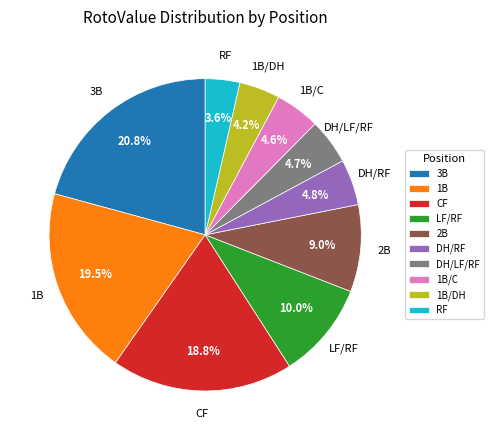

How much of the chart is everything except 1B?

80.5%